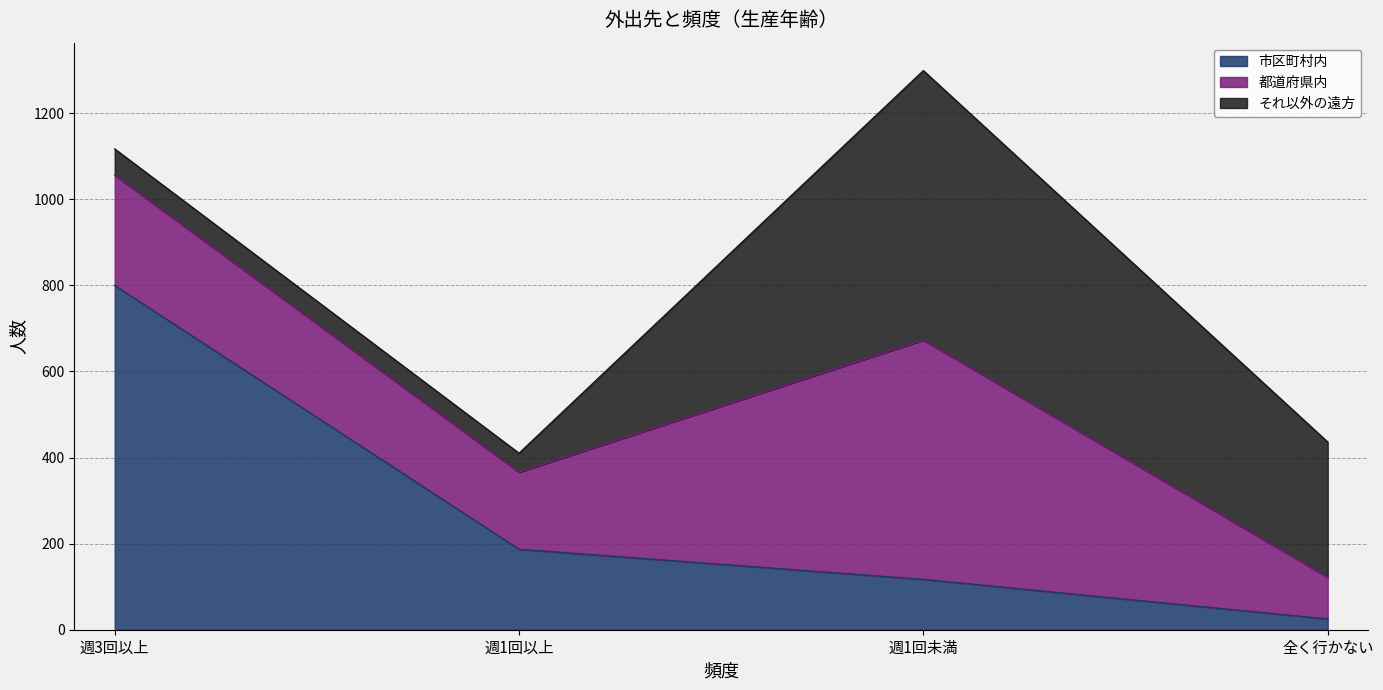

What value does the 市区町村内 series have at 週1回以上, to the nearest 10?

190